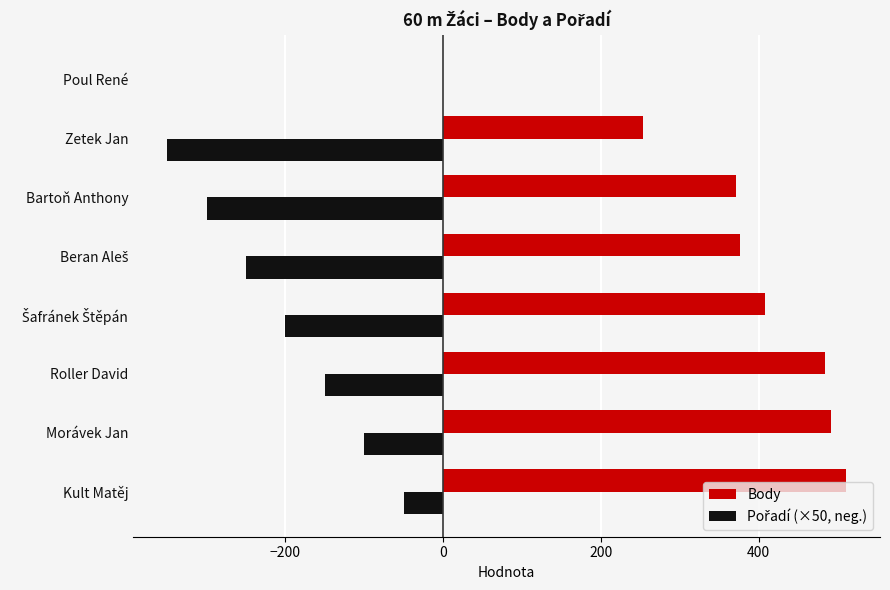

At which category is the sum across all series the highest?

Kult Matěj